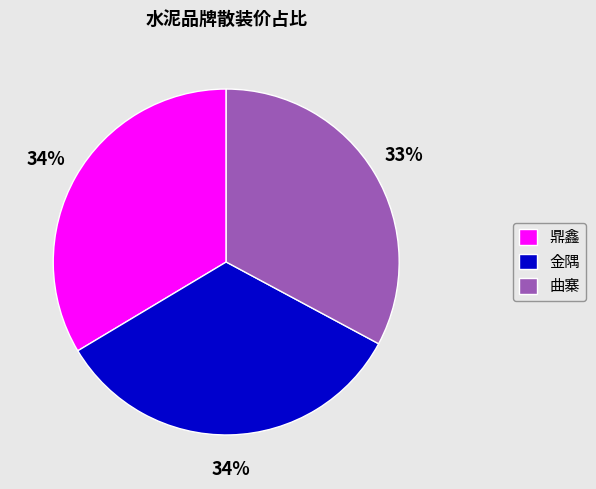

To the nearest percent, what percentage of the pie is 曲寨?

33%